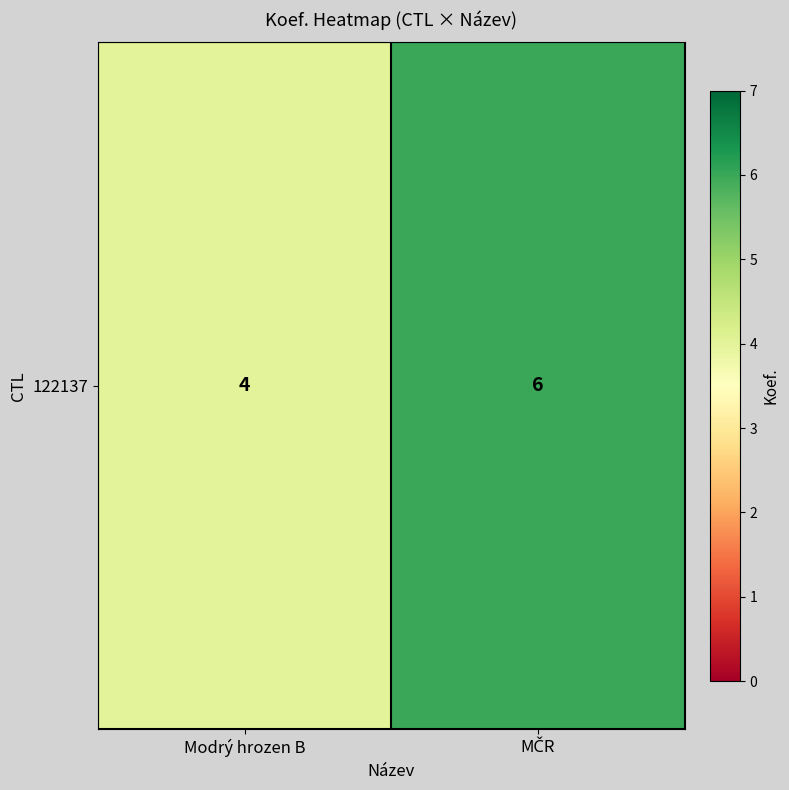

Reading left to right, transcribe all the data shown in this chart.

4	6